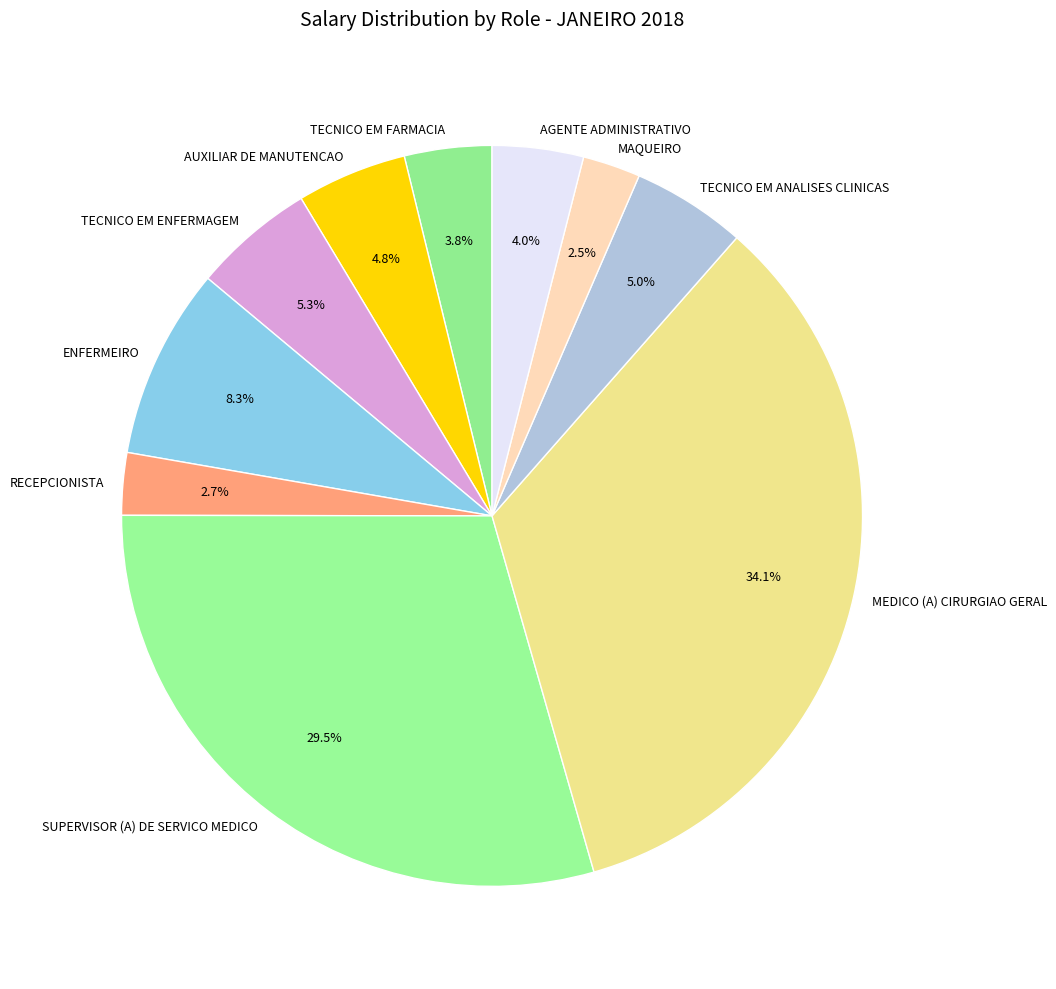

How many slices are in this pie chart?

10